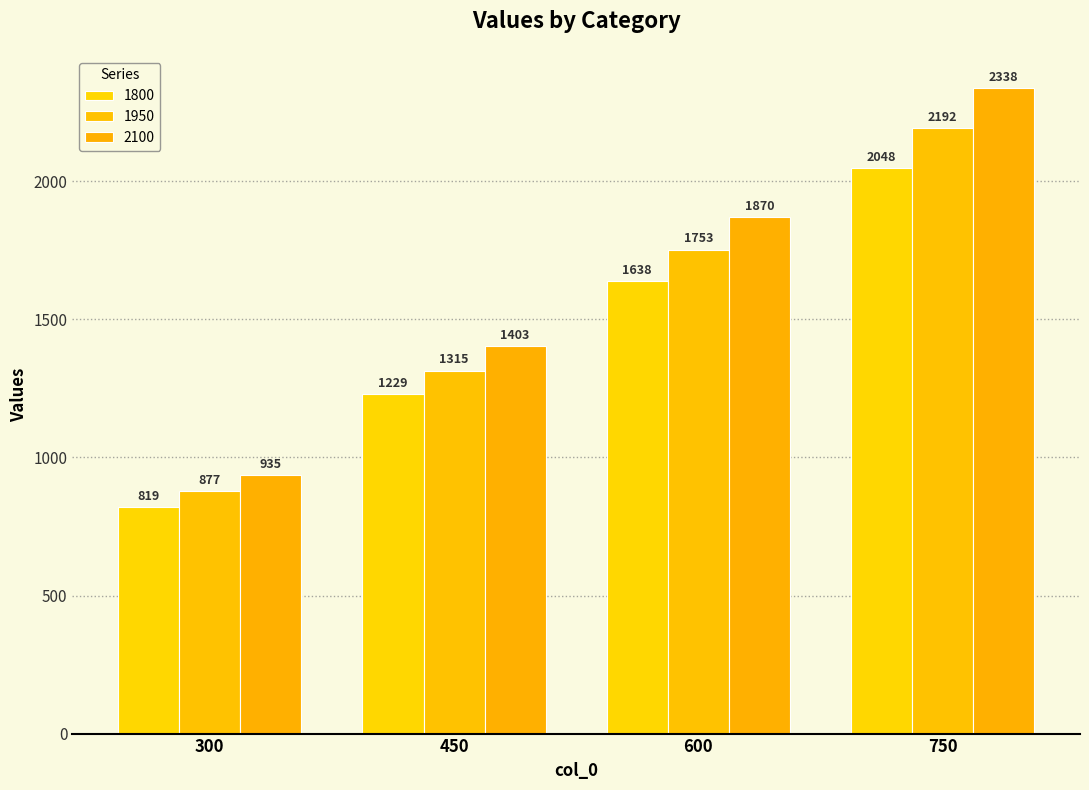

What are all the series names shown in the legend?

1800, 1950, 2100